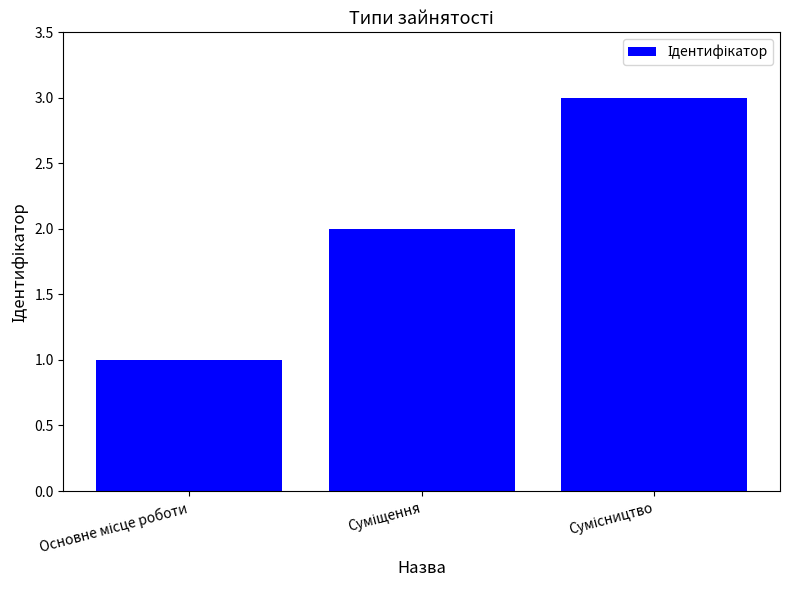

What is the greatest value displayed?

3